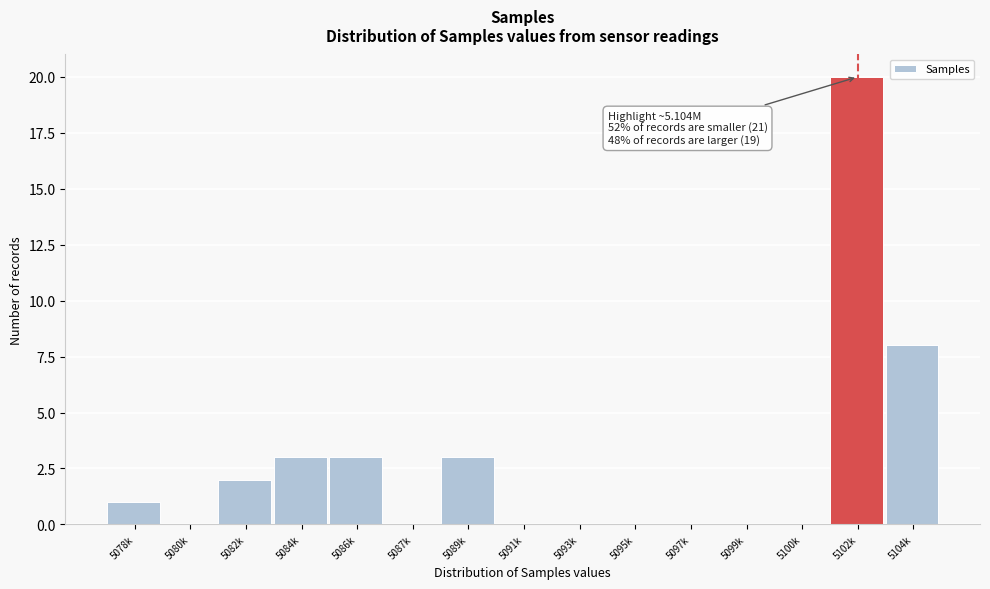

Reading right to left, list all the values displayed in this chart.

5104k=8	5102k=20	5100k=0	5099k=0	5097k=0	5095k=0	5093k=0	5091k=0	5089k=3	5087k=0	5086k=3	5084k=3	5082k=2	5080k=0	5078k=1